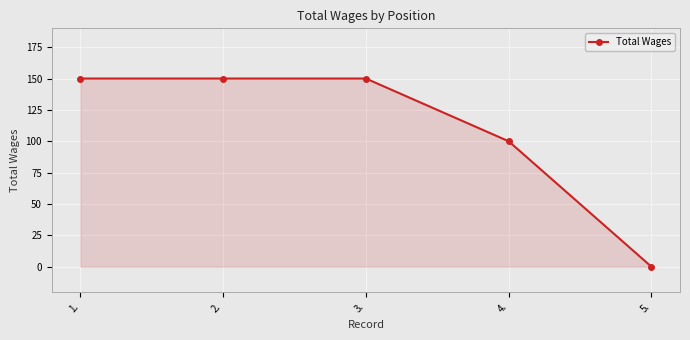

True or false: the data shows 51 at 3..

False